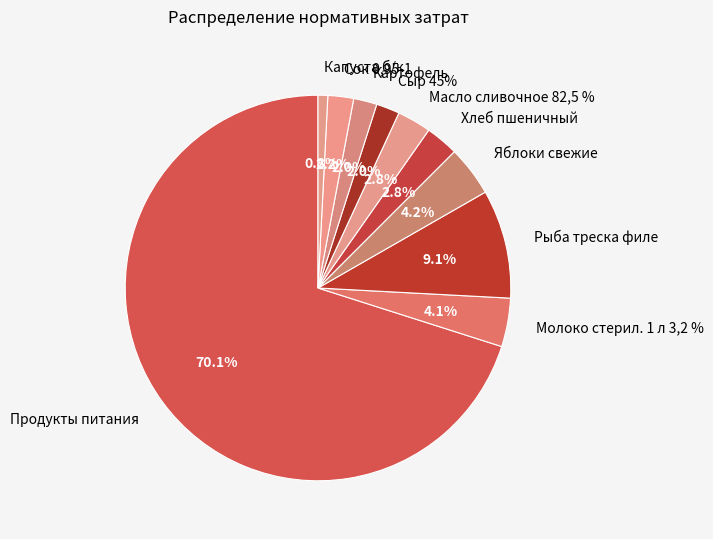

To the nearest percent, what is the difference between the Сок 0,95-1 and Масло сливочное 82,5 % slice percentages?

1%